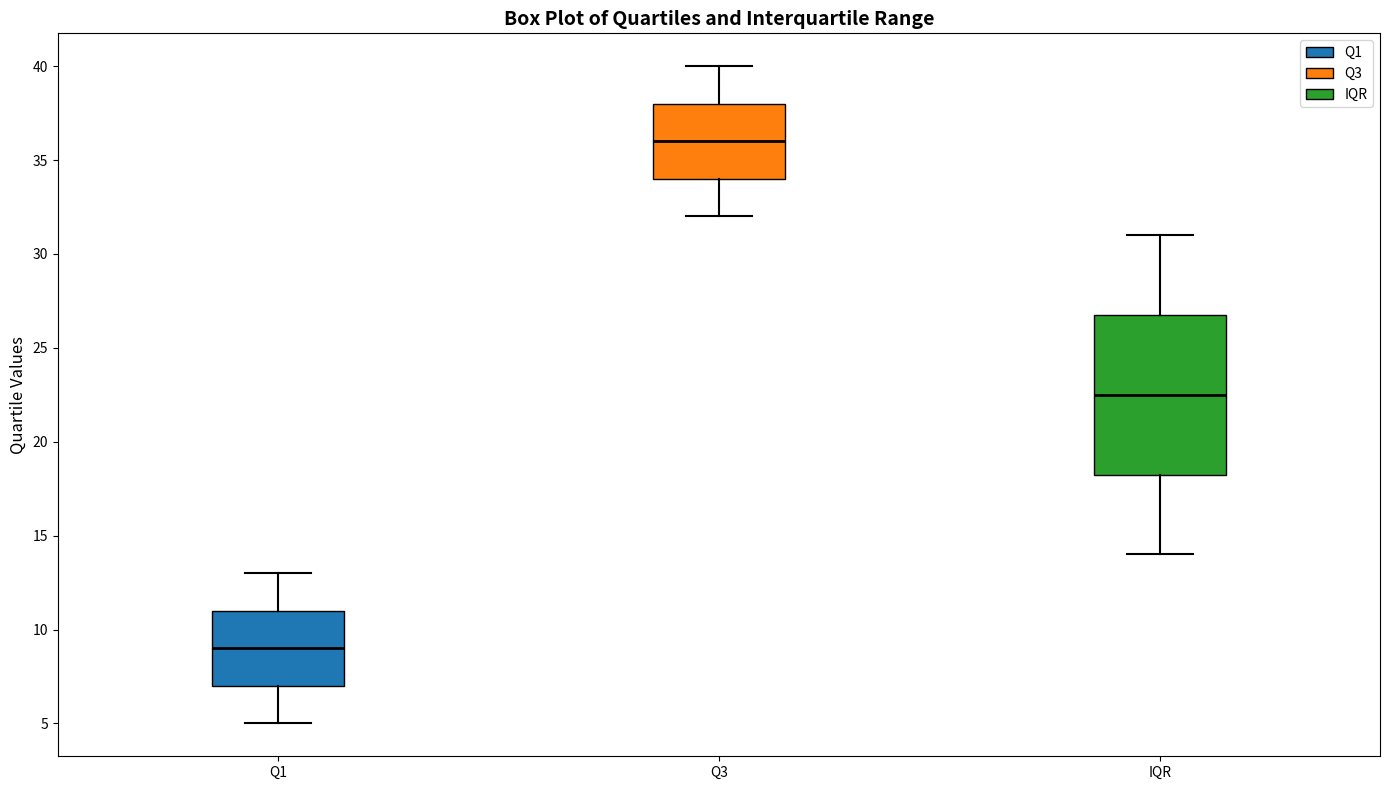

Where does the upper whisker of the box for Q1 end on the y-axis? The values are not printed on the chart, so give them approximately, as read against the axis.

13.0